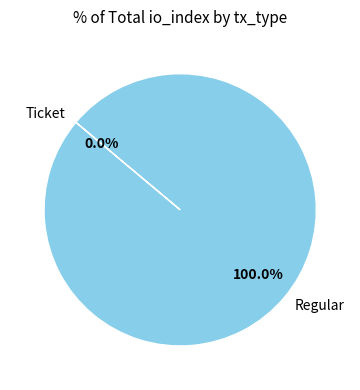

Count the number of slices in the pie.

2